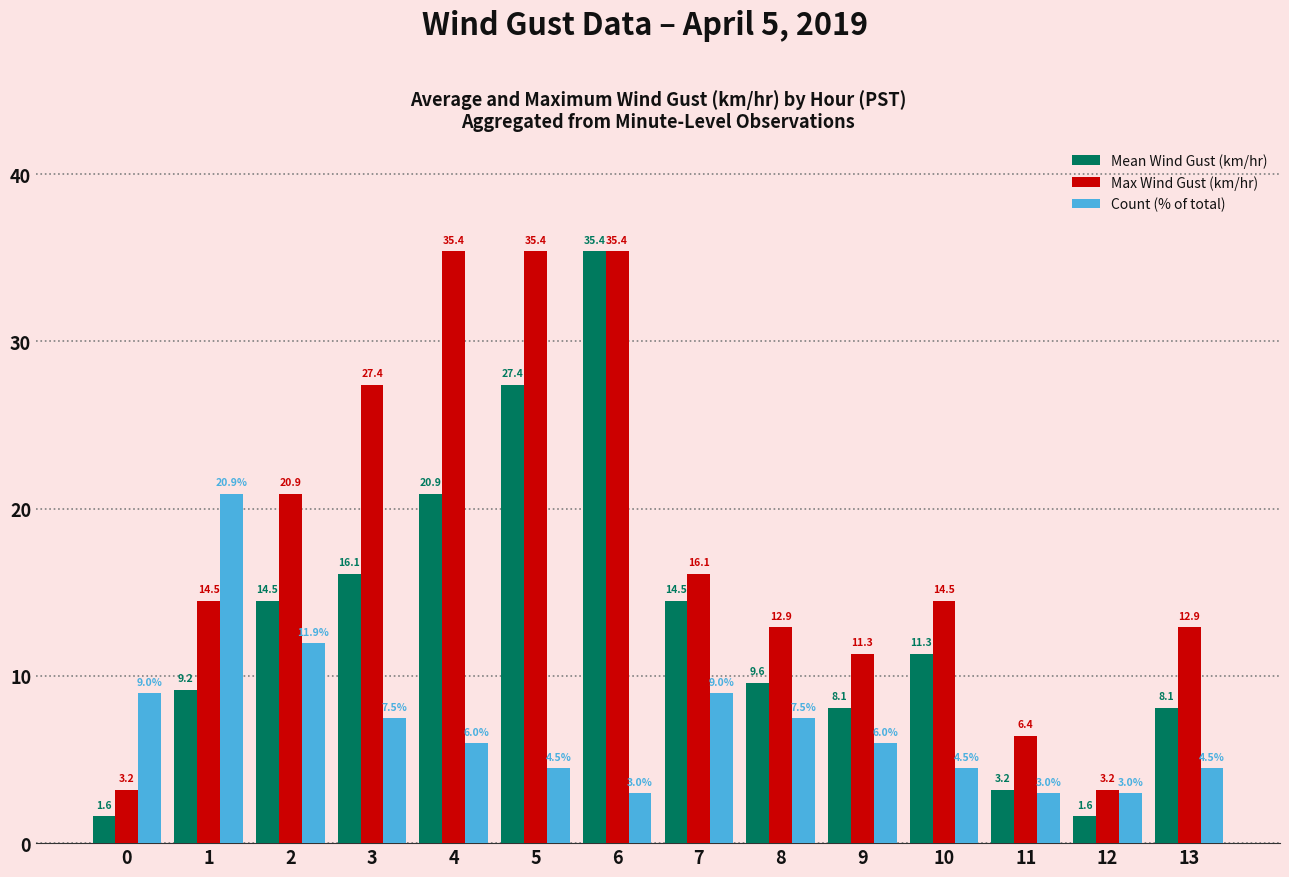

What is the greatest value displayed?

35.4